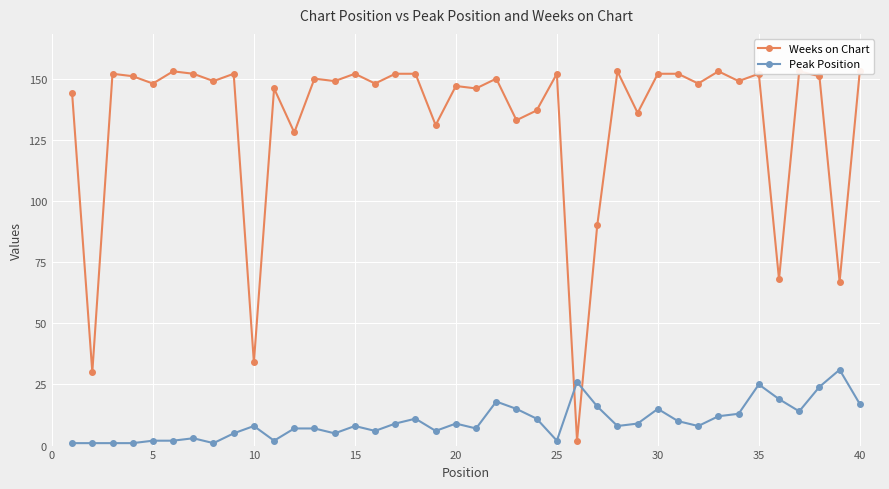

The Peak Position series shows 17 at 40. True or false?

True